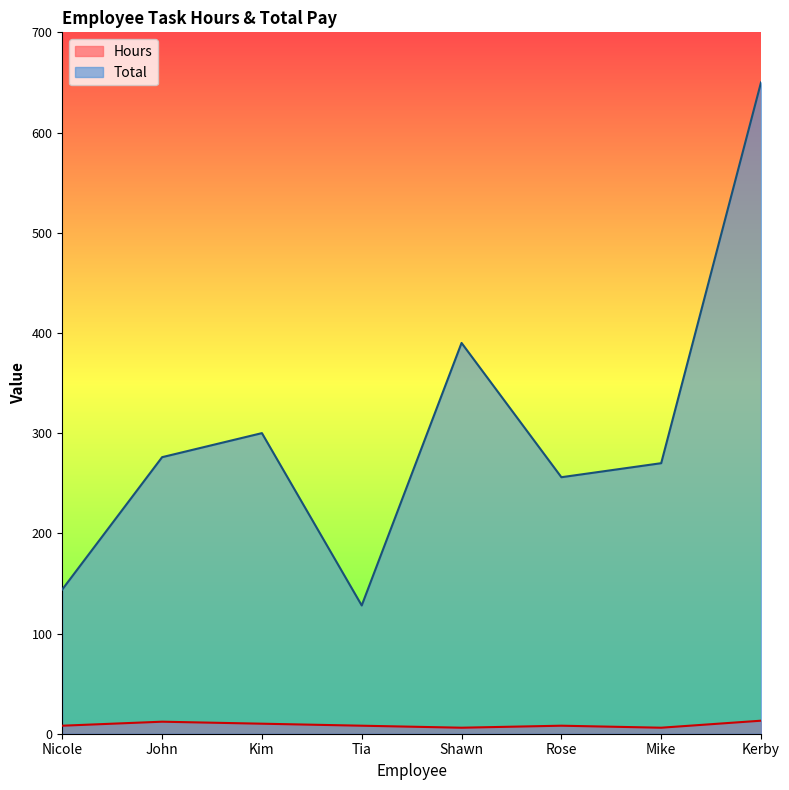

What is the sum of the Total values at Kerby and Rose?

906